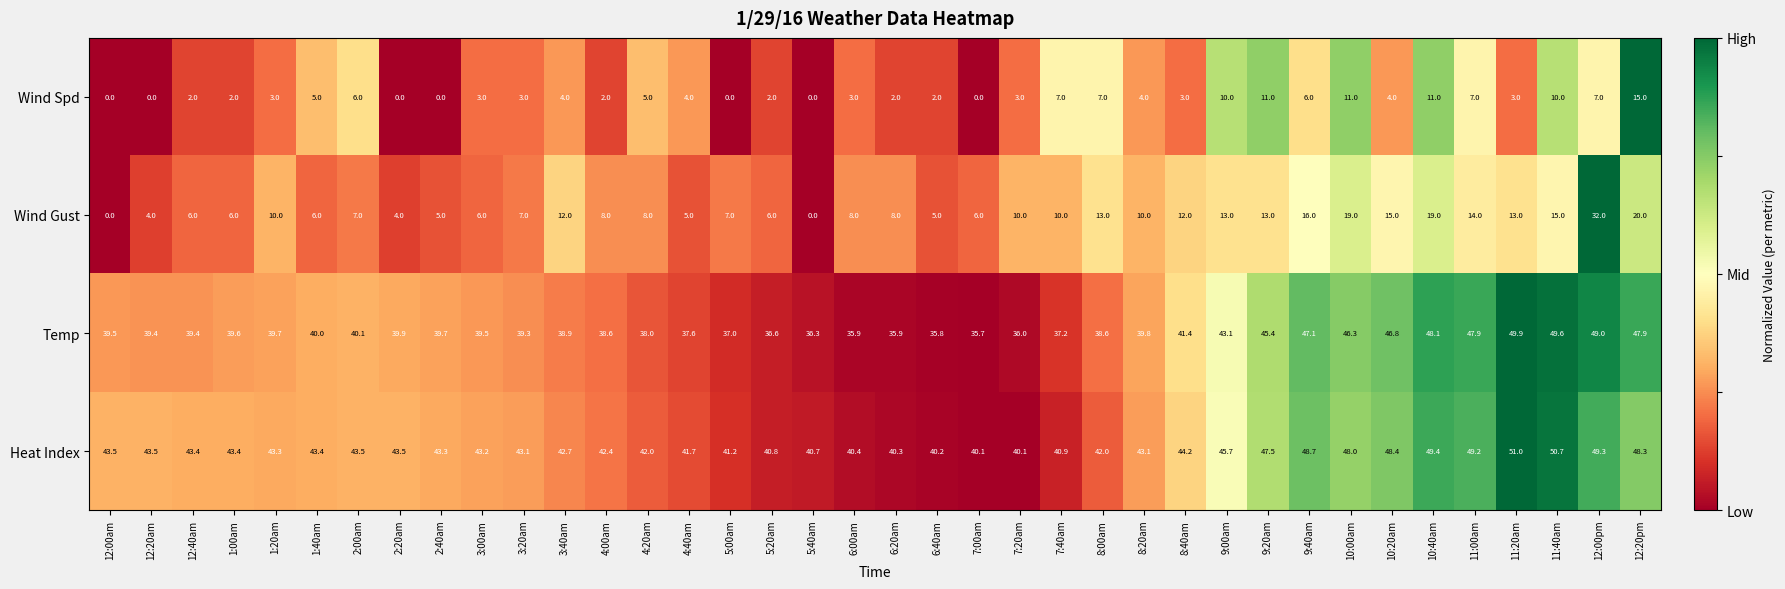

The Heat Index series shows 42.0 at 8:00am. True or false?

True